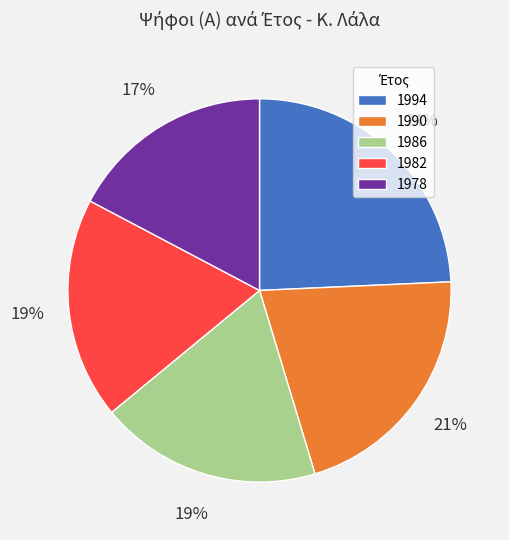

True or false: 1982 accounts for 19% of the total.

True